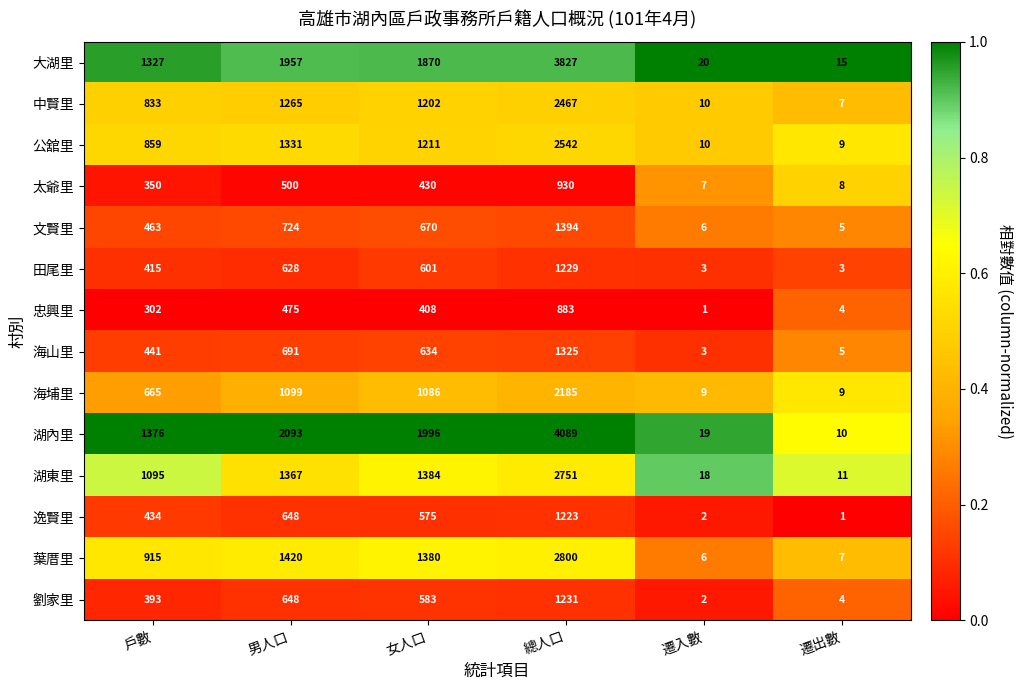

The 忠興里 series shows 408 at 女人口. True or false?

True